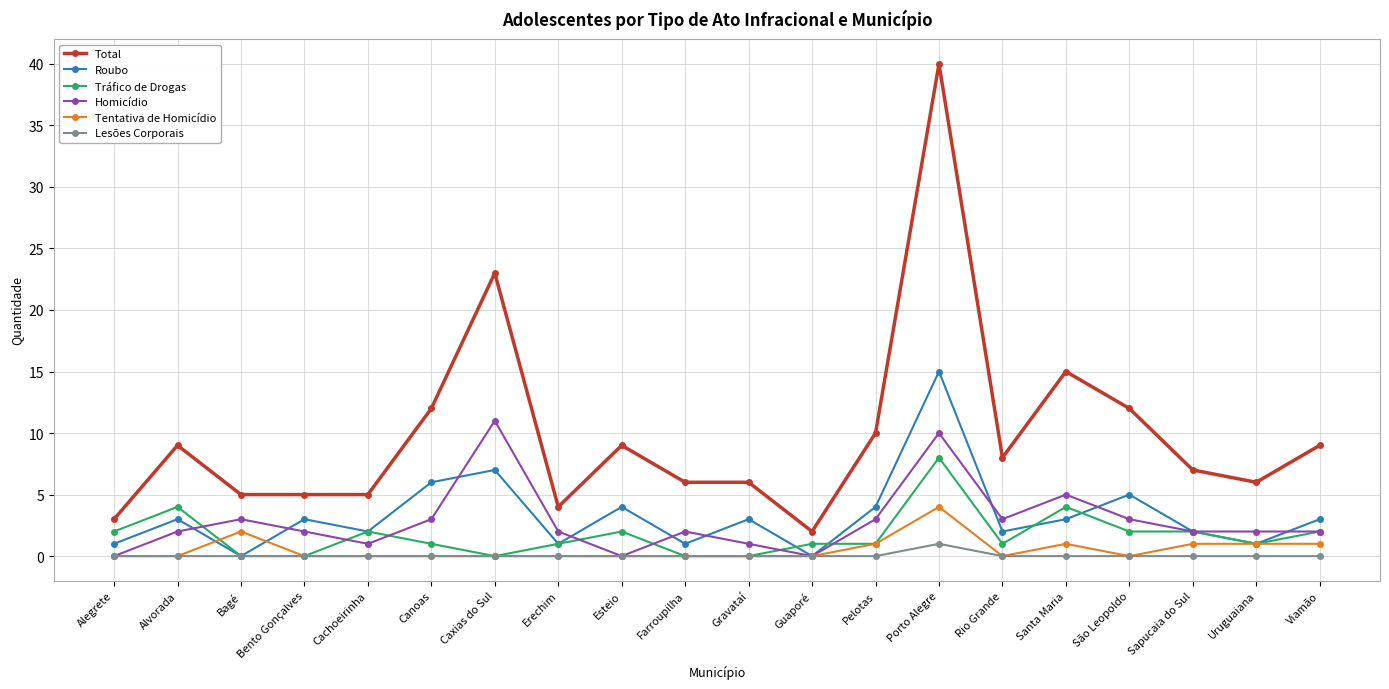

At how many categories does at least one series exceed 34?

1